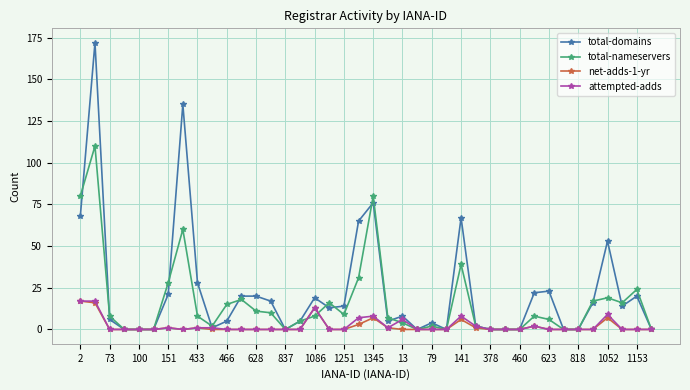

True or false: total-nameservers has more than 0 points higher than both neighbors.

True